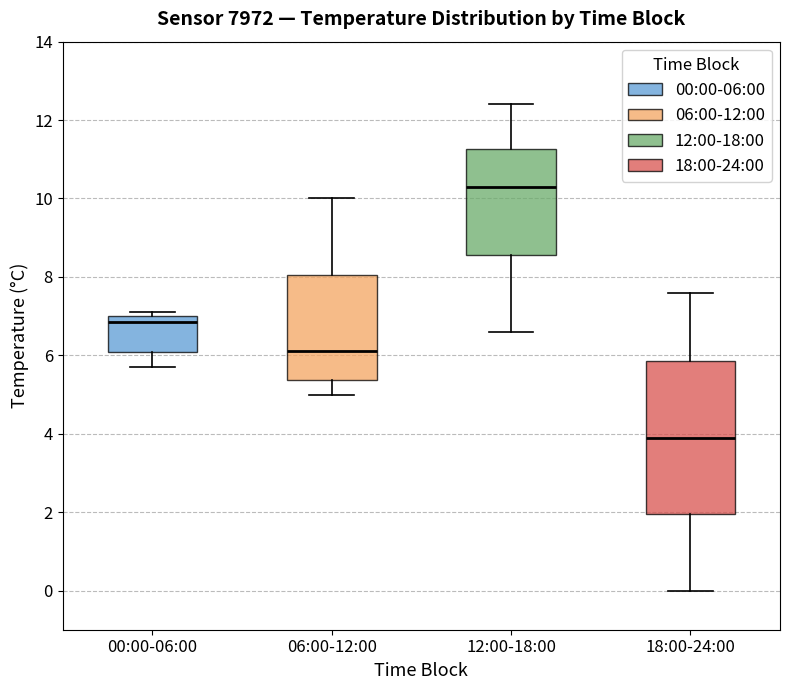

Reading left to right, transcribe this box plot: for each box, give where its median line is, the range the box spans, and where its two whiskers end, as read against the y-axis. The values are not printed on the chart, so give them approximately, as read against the axis.

00:00-06:00: median 6.8, box 6.0 to 7.0, whiskers 5.8 to 7.2
06:00-12:00: median 6.2, box 5.4 to 8.0, whiskers 5.0 to 10.0
12:00-18:00: median 10.4, box 8.6 to 11.2, whiskers 6.6 to 12.4
18:00-24:00: median 4.0, box 2.0 to 5.8, whiskers 0.0 to 7.6